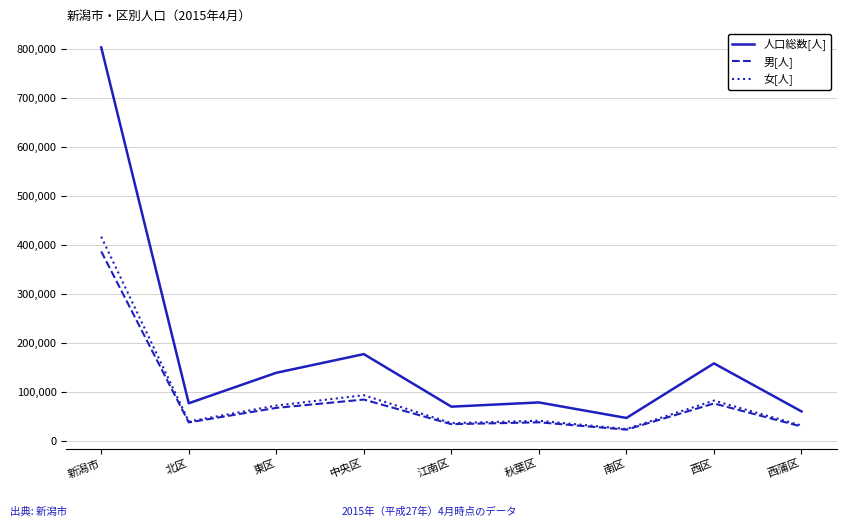

True or false: 人口総数[人] and 女[人] cross at least once.

False